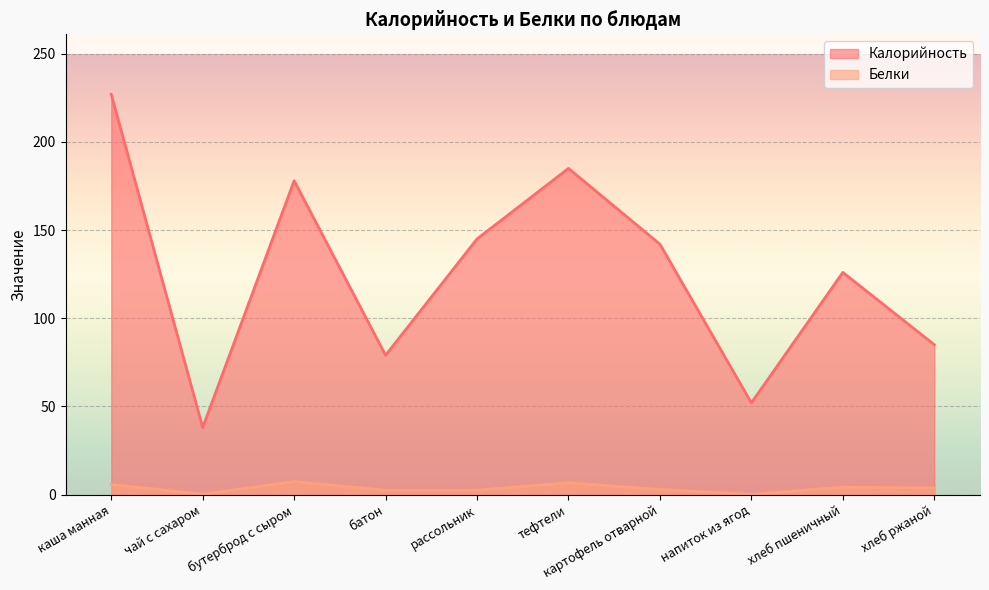

Is it true that Белки equals 6.4 at хлеб пшеничный?

False